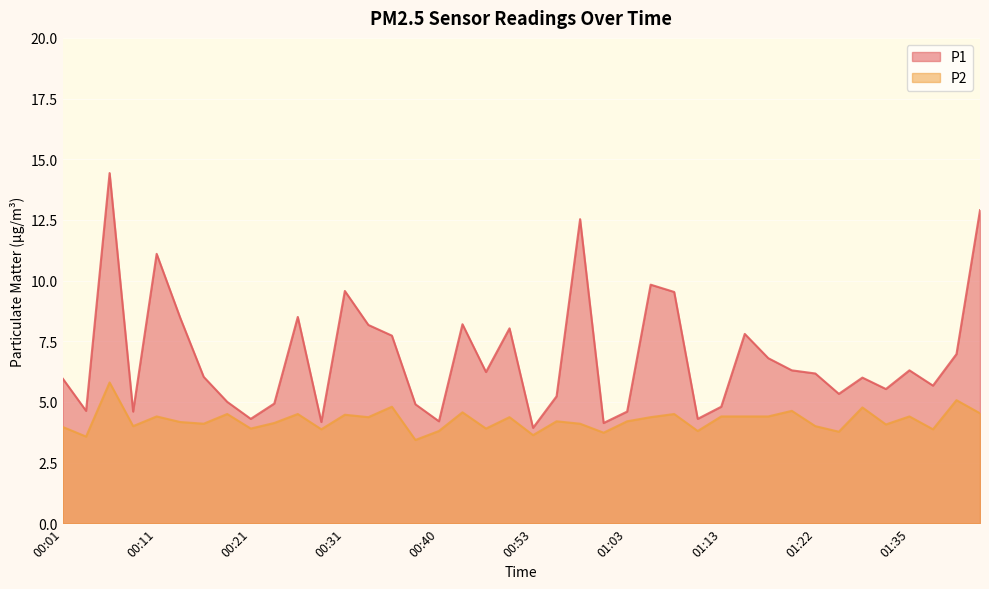

True or false: P2 has a value of 7.3 at 00:33.

False